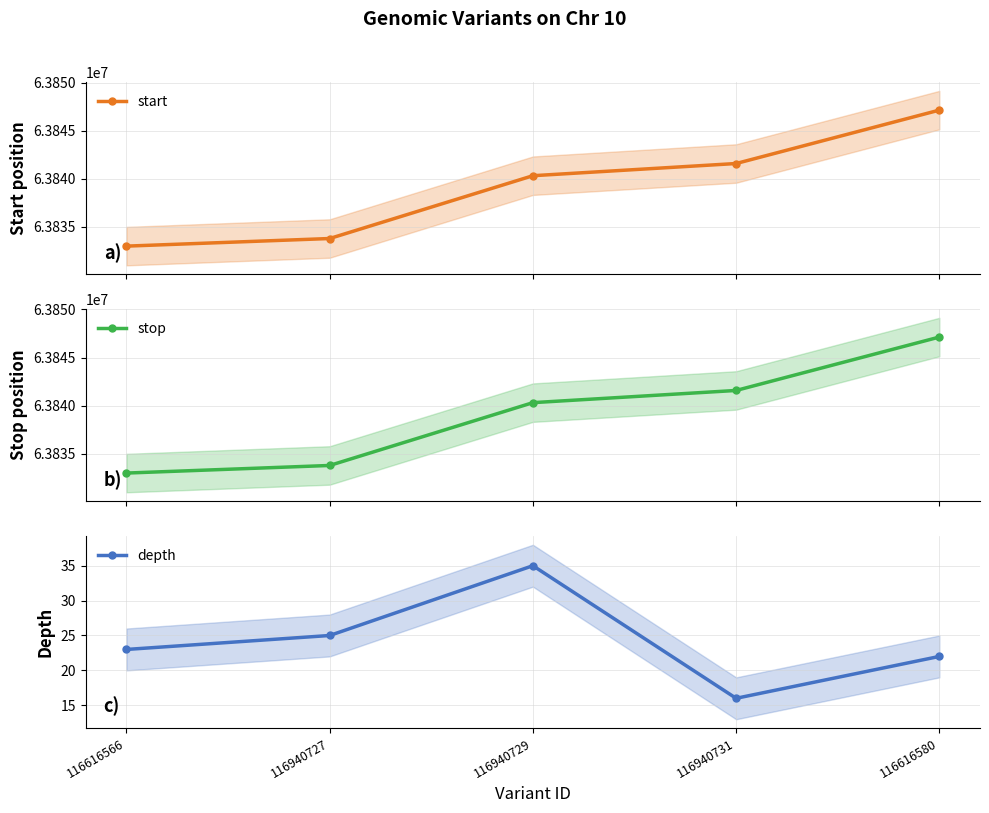

True or false: start and stop intersect in this chart.

False